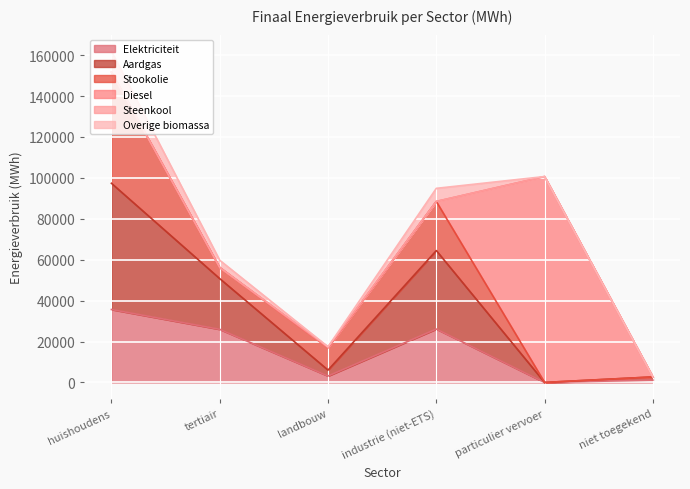

In Overige biomassa, how many points are higher than both neighbors (excluding endpoints)?

1